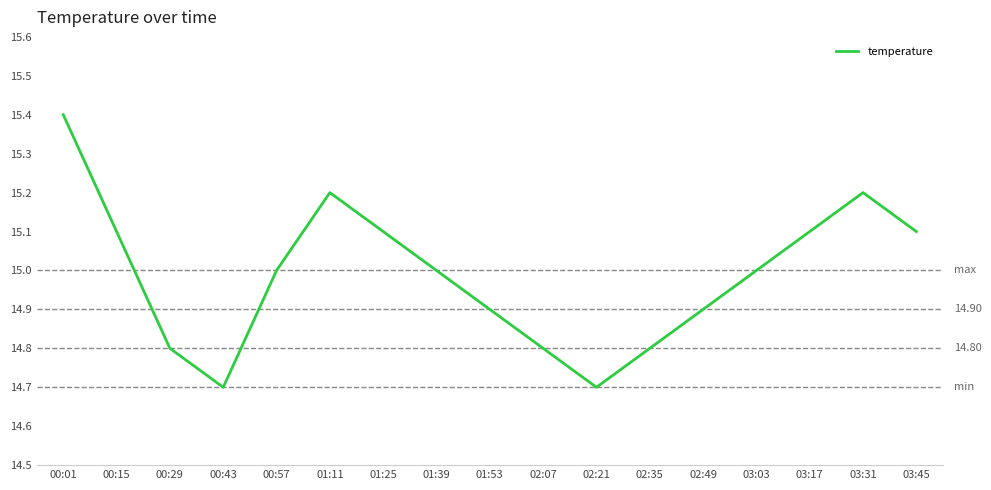

Reading left to right, extract all data points from this chart.

00:01=15.4	00:15=15.1	00:29=14.8	00:43=14.7	00:57=15.0	01:11=15.2	01:25=15.1	01:39=15.0	01:53=14.9	02:07=14.8	02:21=14.7	02:35=14.8	02:49=14.9	03:03=15.0	03:17=15.1	03:31=15.2	03:45=15.1